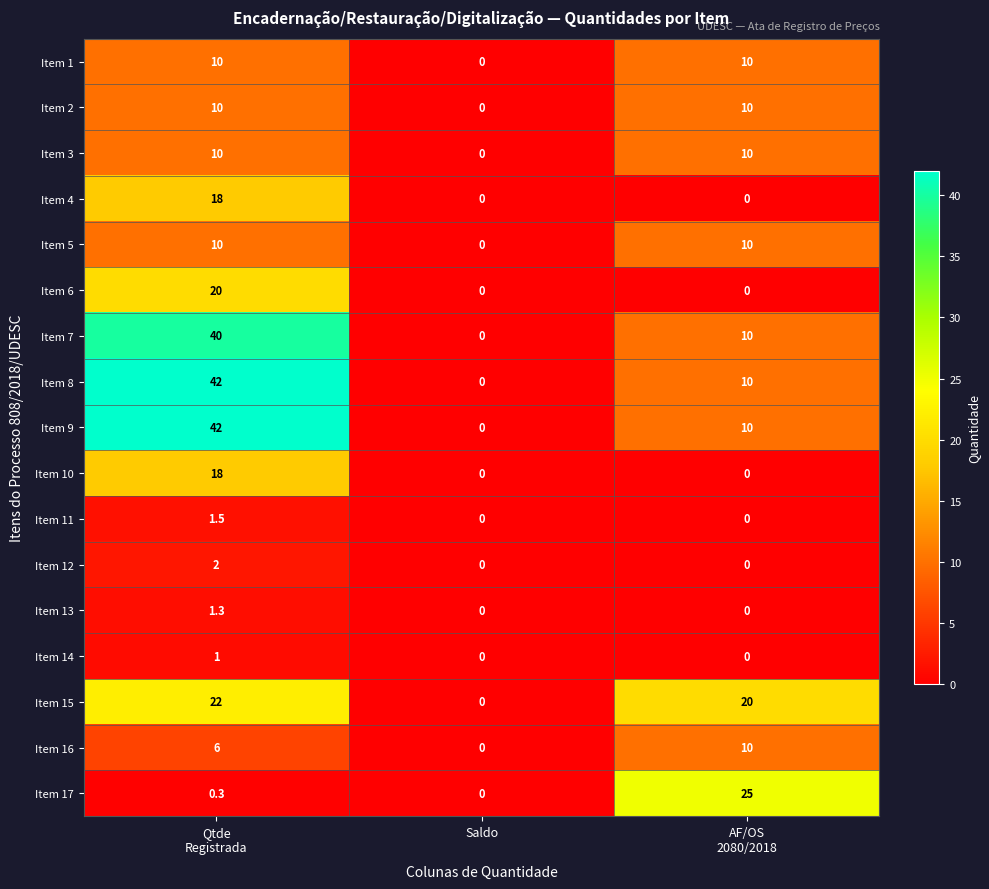

What is the greatest value displayed?

42.0